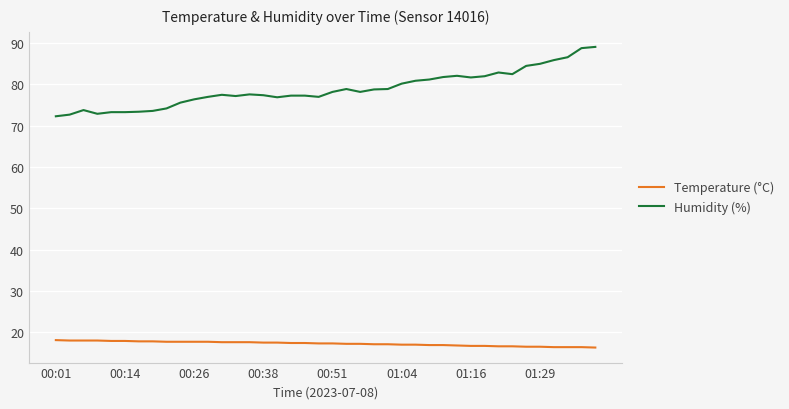

What is the highest value of the Temperature (°C) series?

18.1